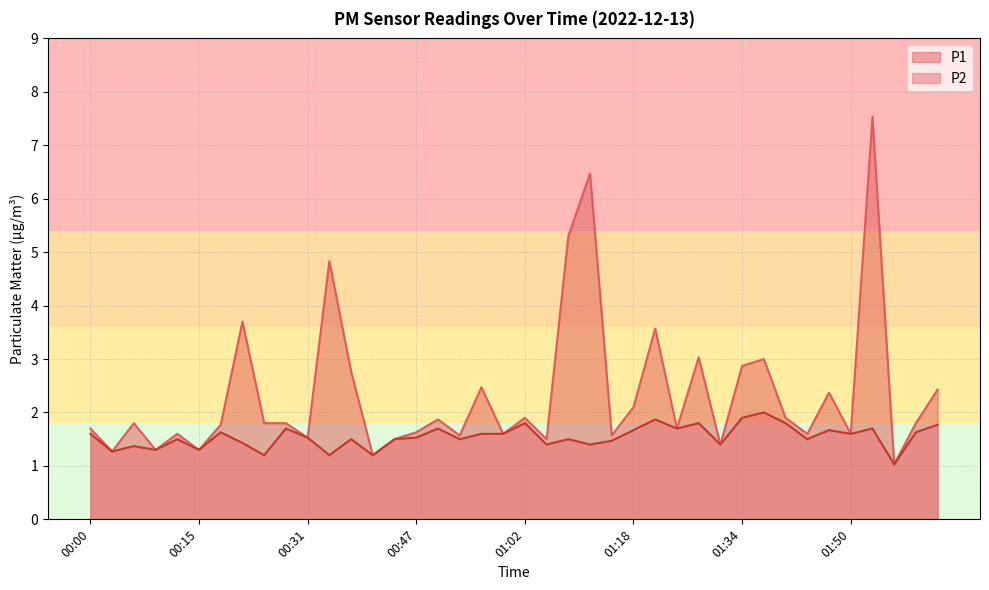

Which category has the highest value in the P2 series?

01:37